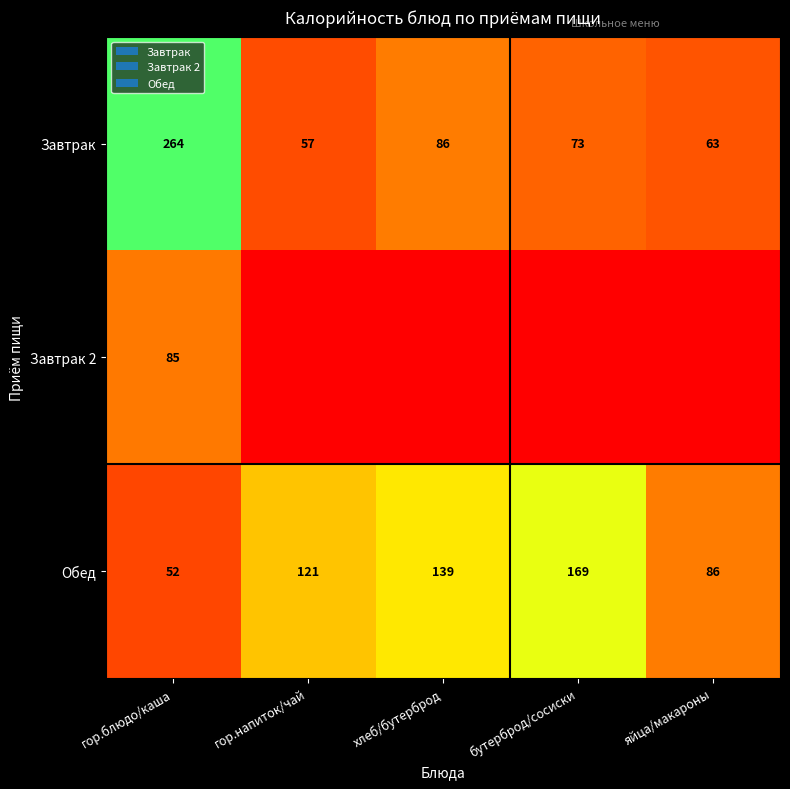

Between хлеб/бутерброд and бутерброд/сосиски, which is larger?

хлеб/бутерброд